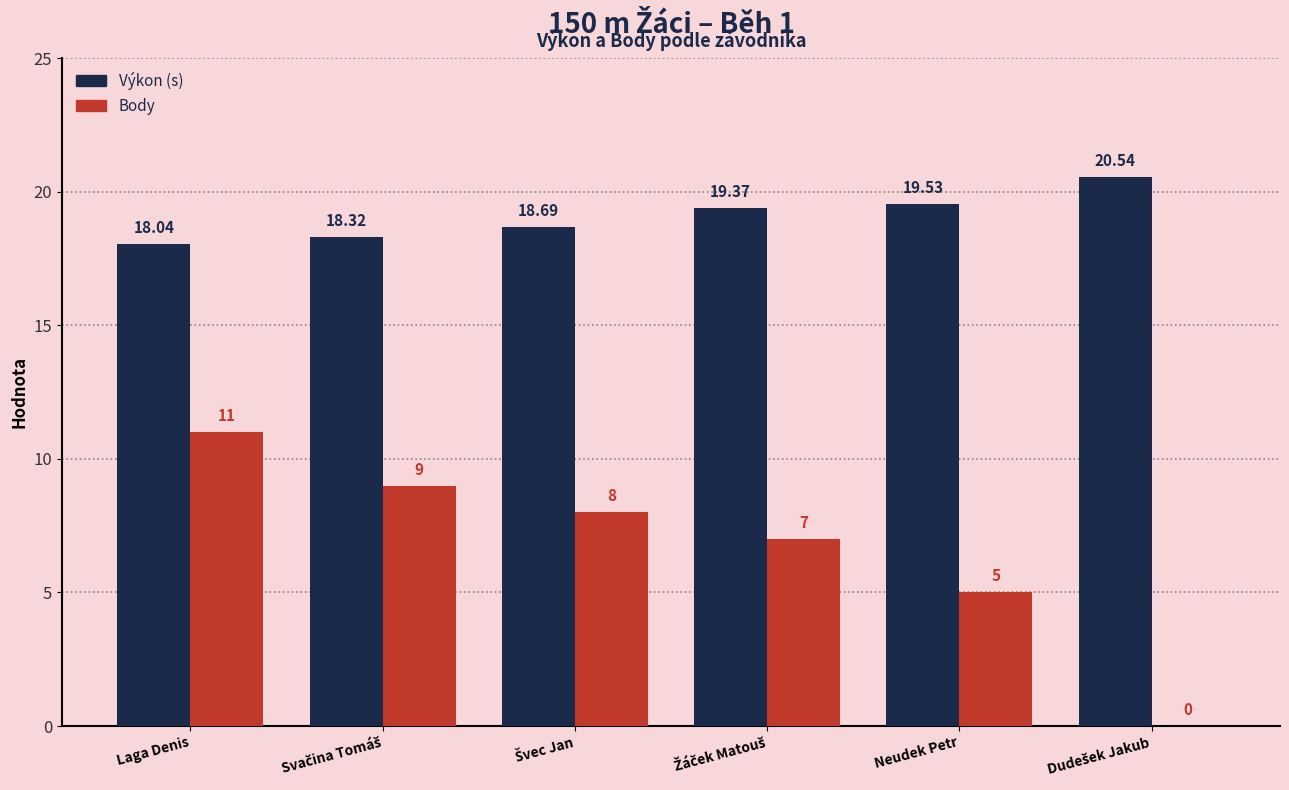

At which category is the sum across all series the highest?

Laga Denis